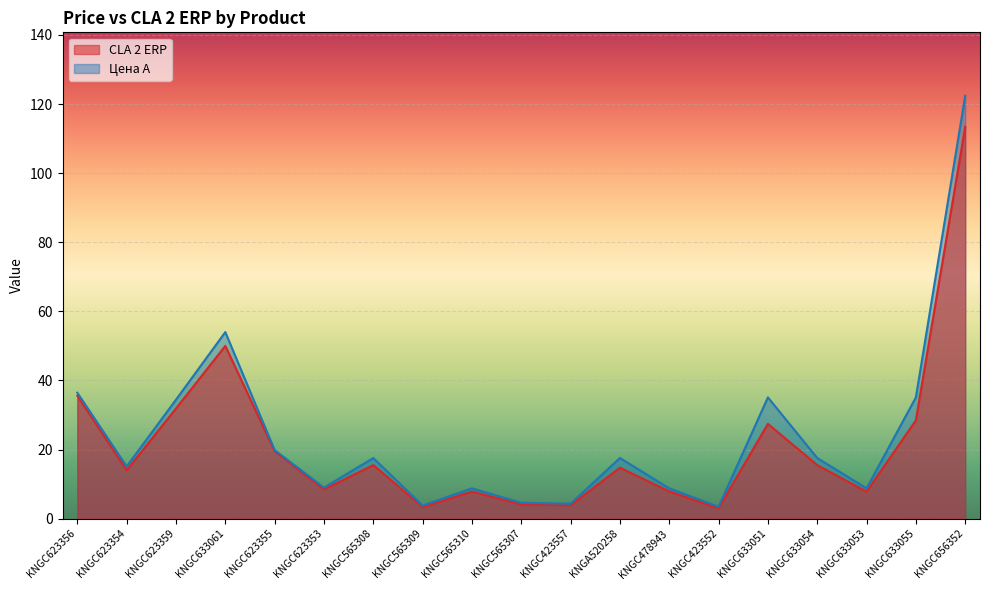

Which series has the largest range (max minus min)?

Цена А